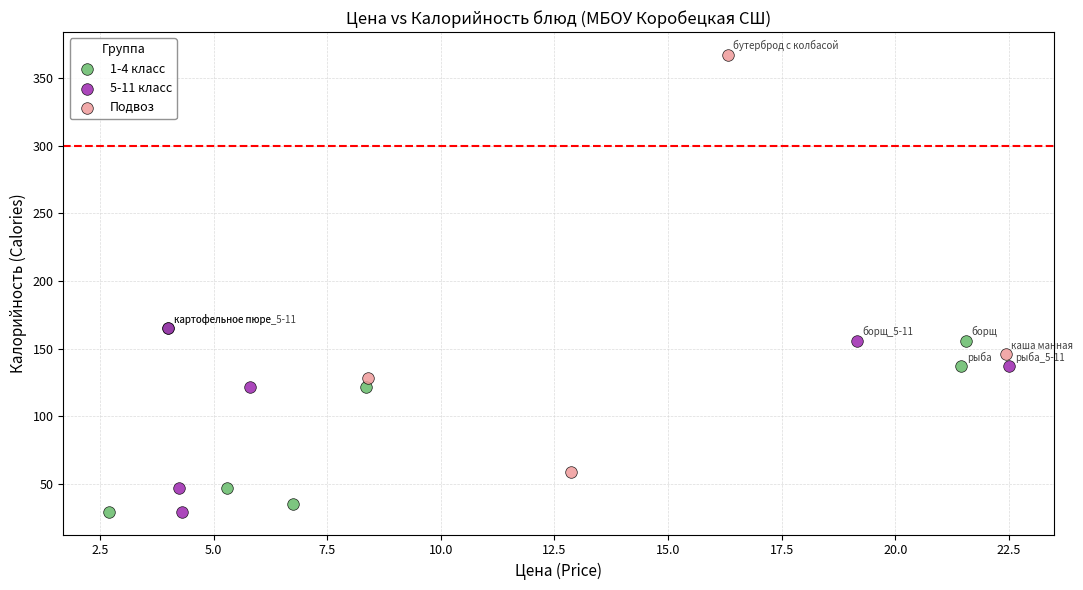

Which series reaches the maximum Y coordinate?

Подвоз